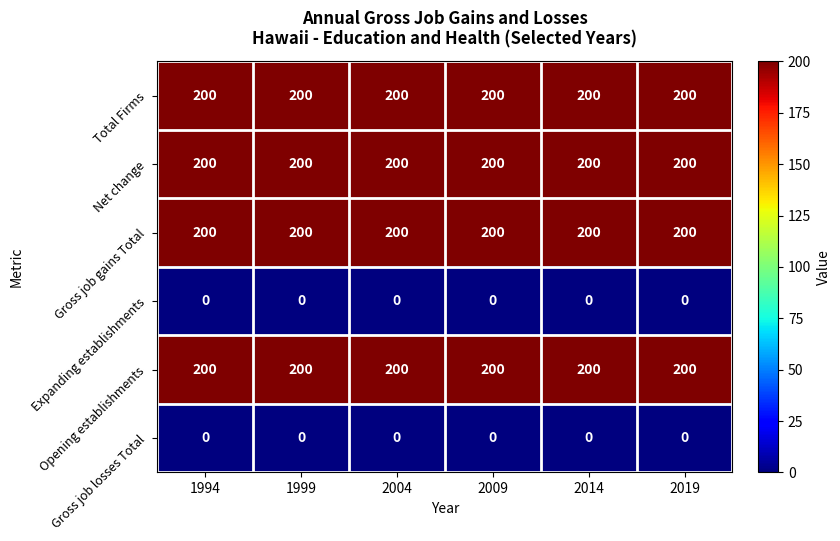

What is the approximate value of Opening establishments at 1994?

200